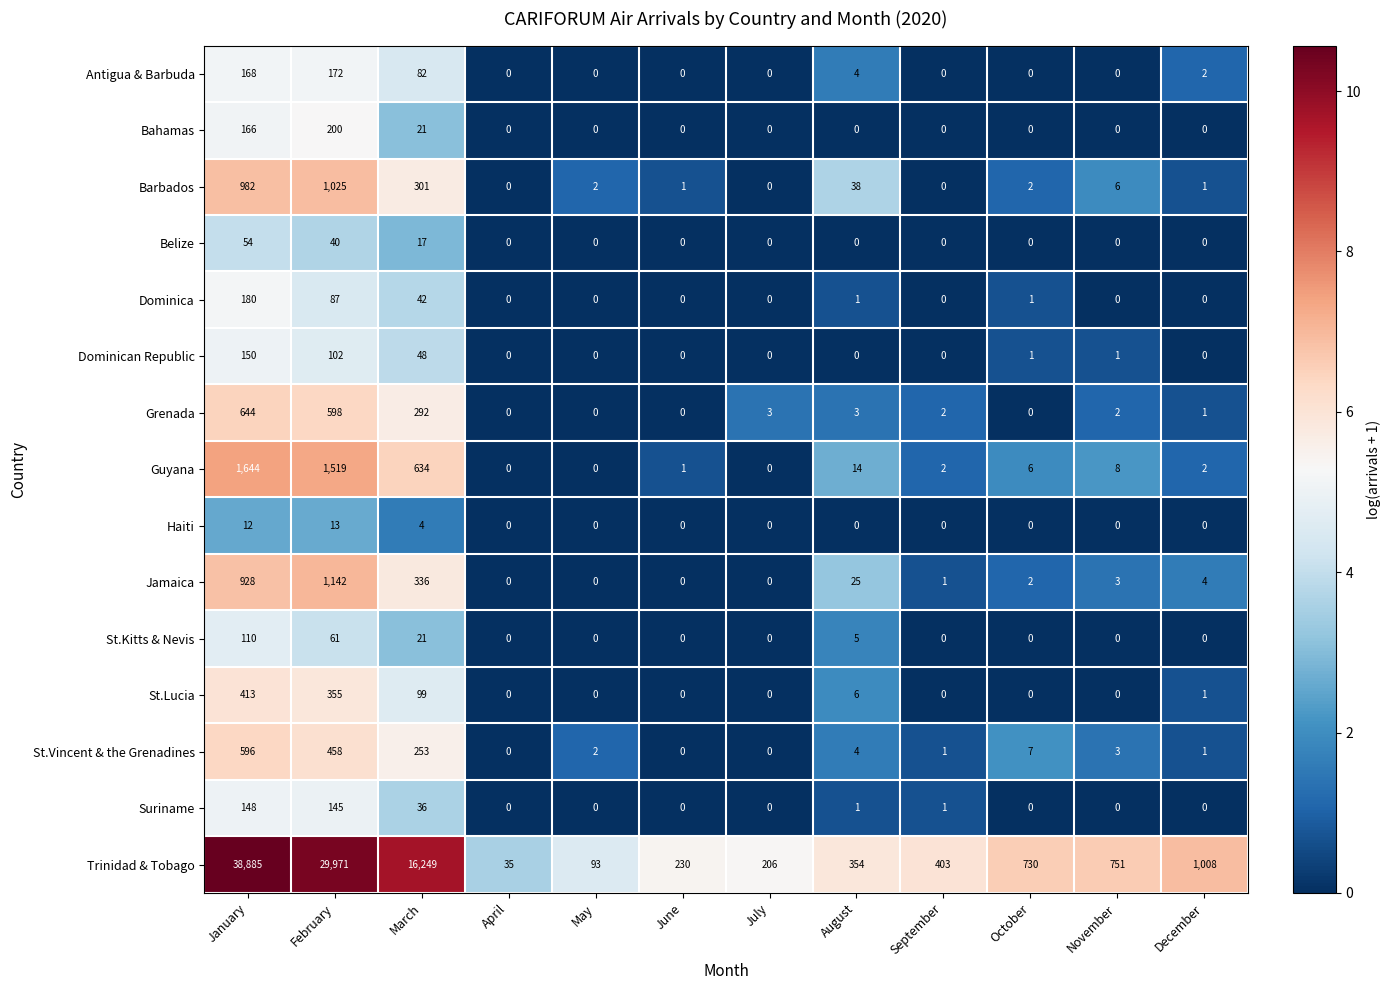

The Dominican Republic series shows 0 at September. True or false?

True